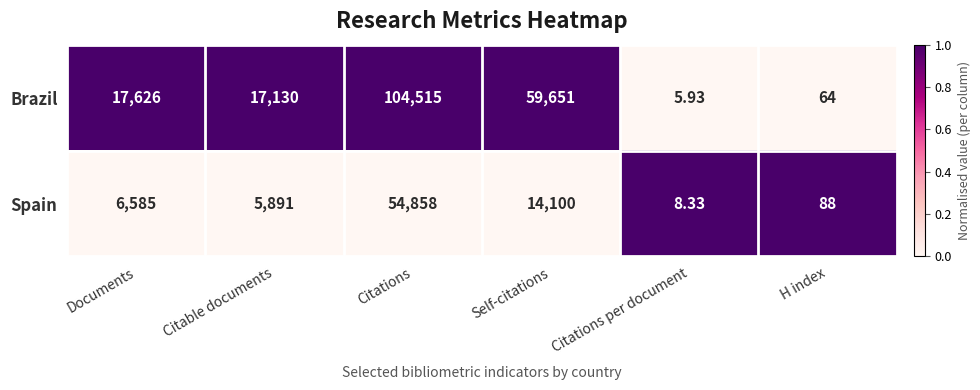

Which series changed the most between Documents and Citable documents?

Spain